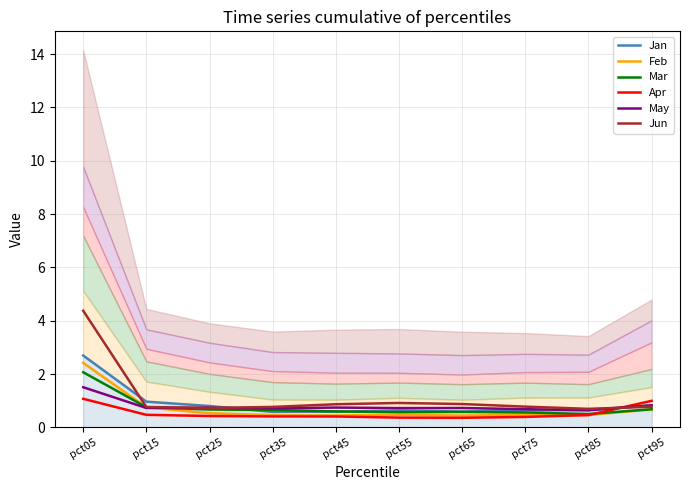

Reading right to left, list all the values displayed in this chart.

Jan: pct95=0.8	pct85=0.7	pct75=0.6	pct65=0.6	pct55=0.6	pct45=0.6	pct35=0.6	pct25=0.8	pct15=1.0	pct05=2.7
Feb: pct95=0.7	pct85=0.5	pct75=0.5	pct65=0.4	pct55=0.5	pct45=0.4	pct35=0.5	pct25=0.5	pct15=0.8	pct05=2.4
Mar: pct95=0.7	pct85=0.5	pct75=0.6	pct65=0.6	pct55=0.6	pct45=0.6	pct35=0.7	pct25=0.7	pct15=0.8	pct05=2.1
Apr: pct95=1.0	pct85=0.5	pct75=0.4	pct65=0.4	pct55=0.4	pct45=0.4	pct35=0.4	pct25=0.4	pct15=0.5	pct05=1.1
May: pct95=0.8	pct85=0.6	pct75=0.7	pct65=0.7	pct55=0.7	pct45=0.7	pct35=0.7	pct25=0.7	pct15=0.7	pct05=1.5
Jun: pct95=0.8	pct85=0.7	pct75=0.8	pct65=0.9	pct55=0.9	pct45=0.9	pct35=0.8	pct25=0.7	pct15=0.8	pct05=4.4